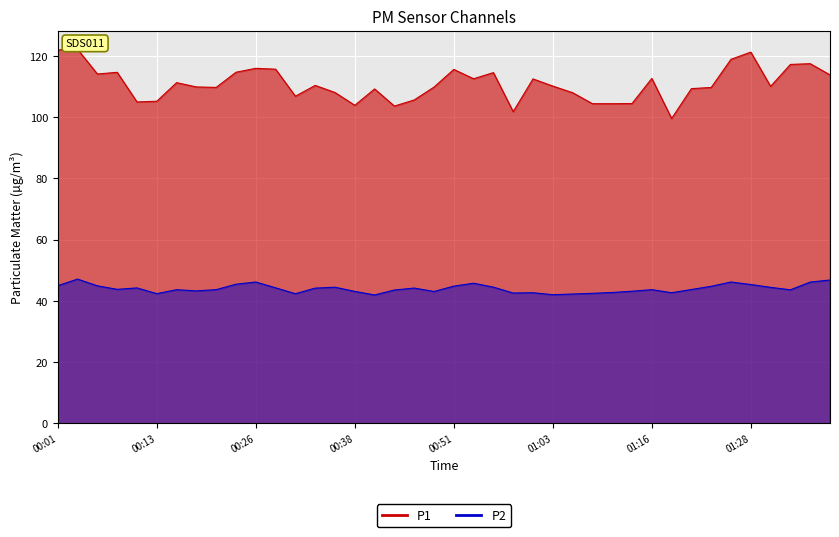

How many lines are shown in the chart?

2